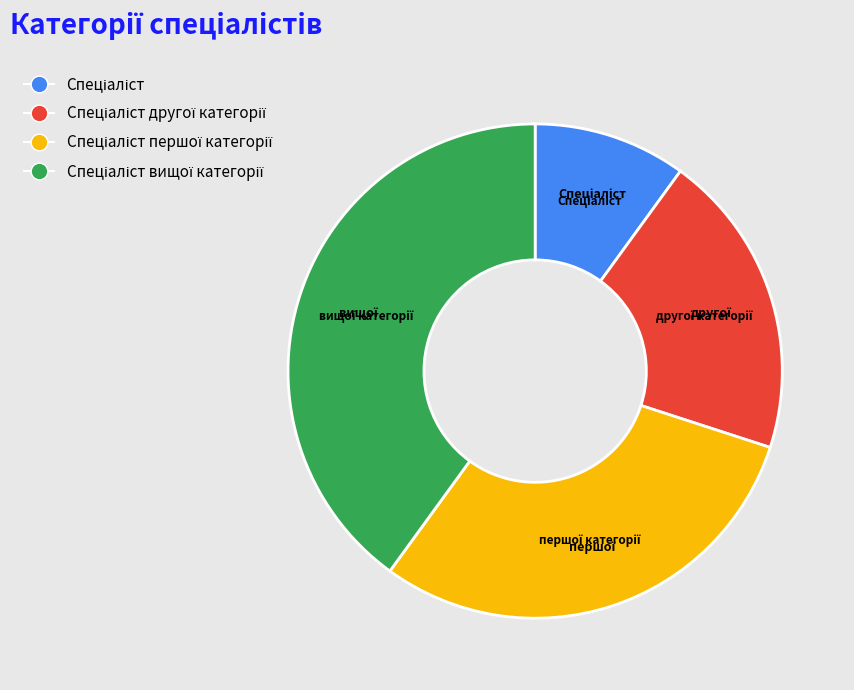

Rank the categories by value from lowest to highest.

Спеціаліст, Спеціаліст другої категорії, Спеціаліст першої категорії, Спеціаліст вищої категорії